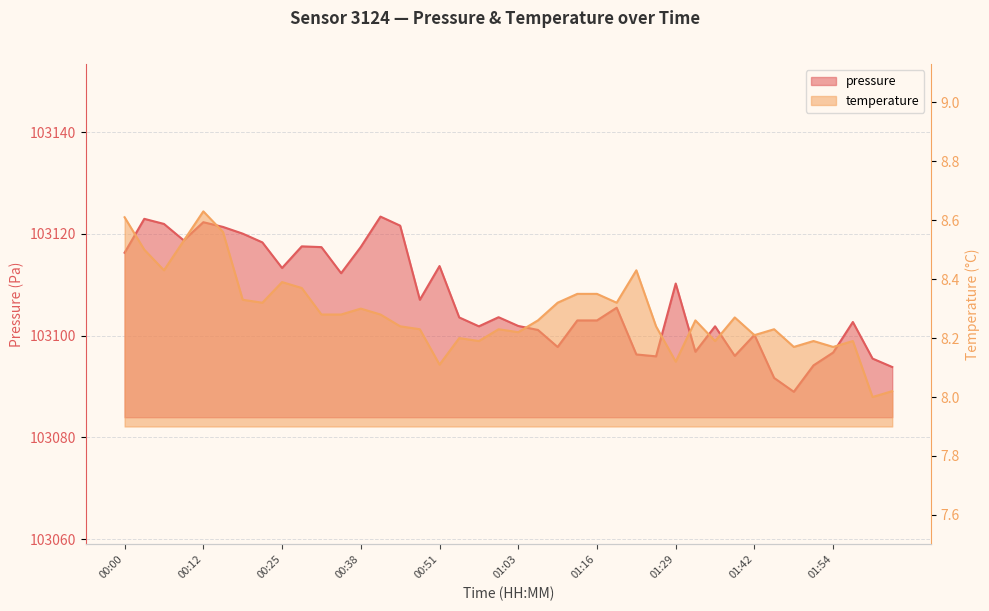

Where is the first local maximum for temperature?

00:12